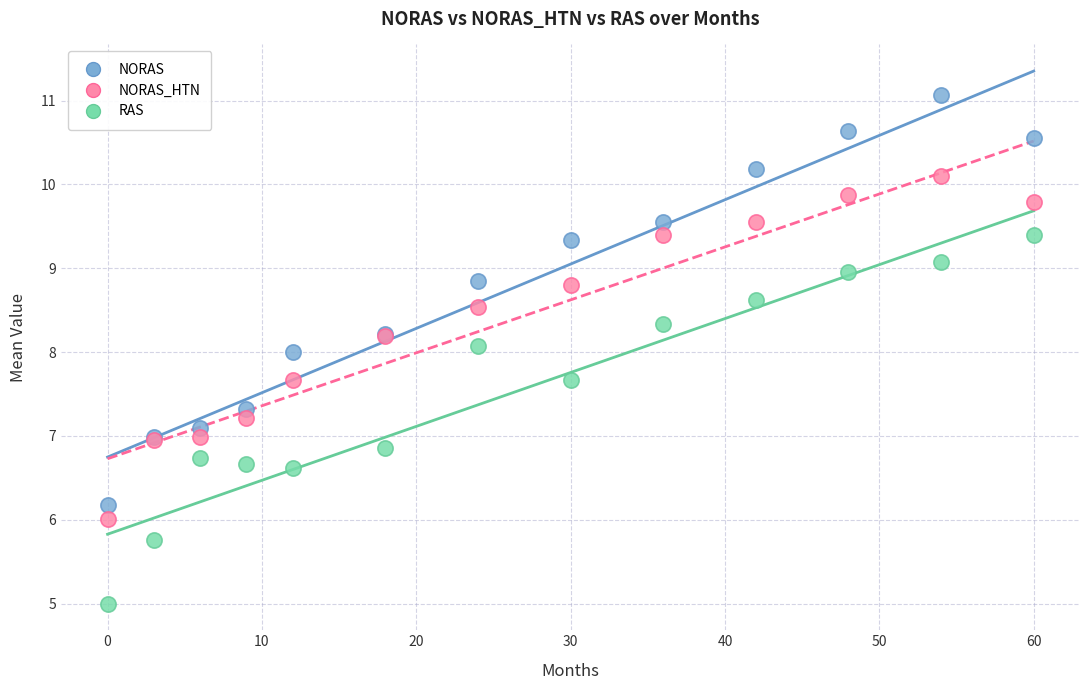

Which series has the widest spread of Y values?

NORAS